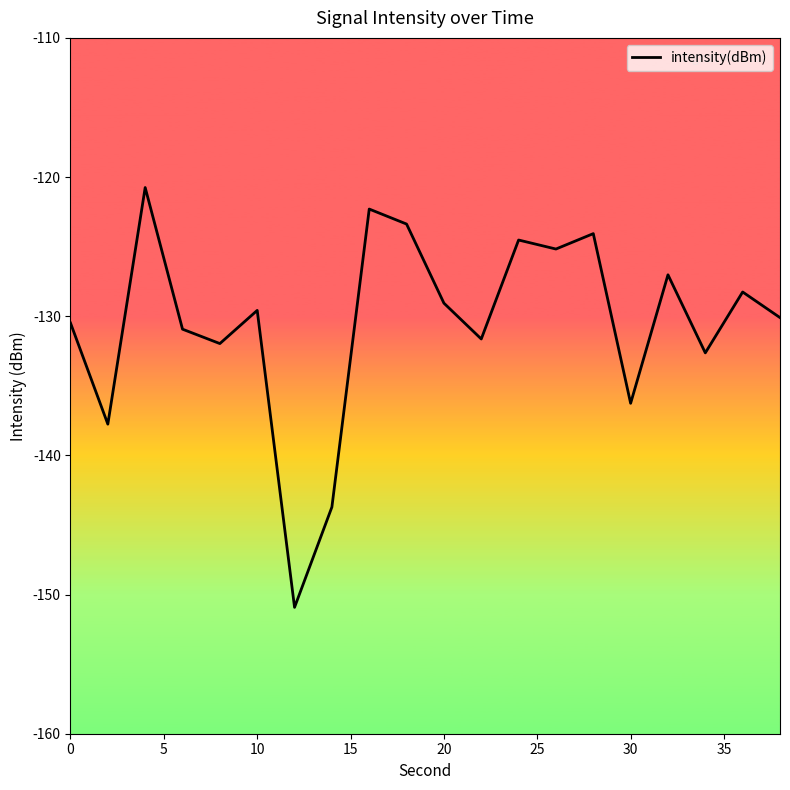

What is the average value?

-130.5